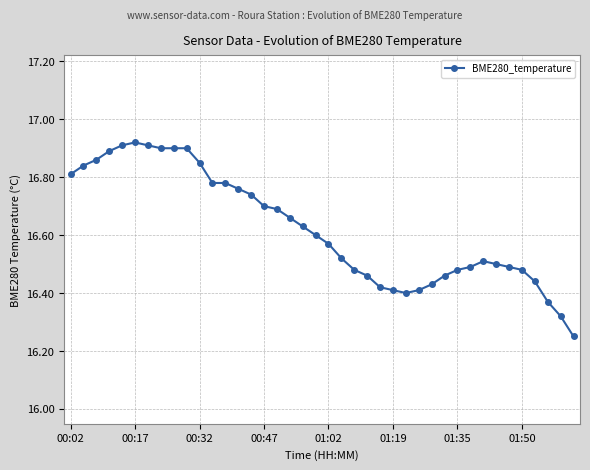

What is the difference between the maximum and minimum values?

0.7